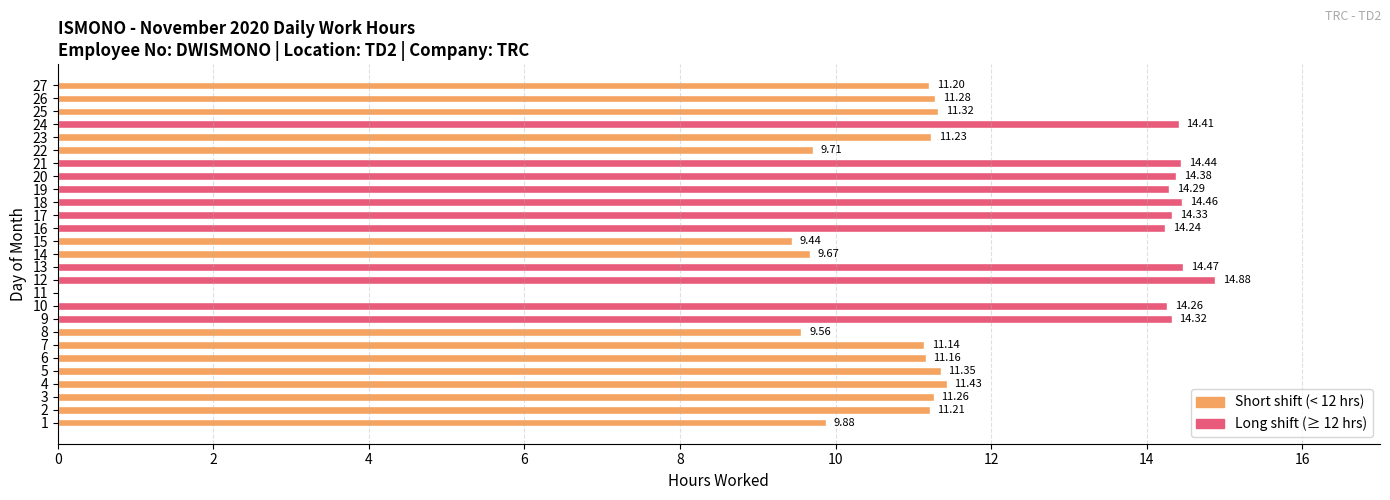

Between 23 and 10, which is larger?

10